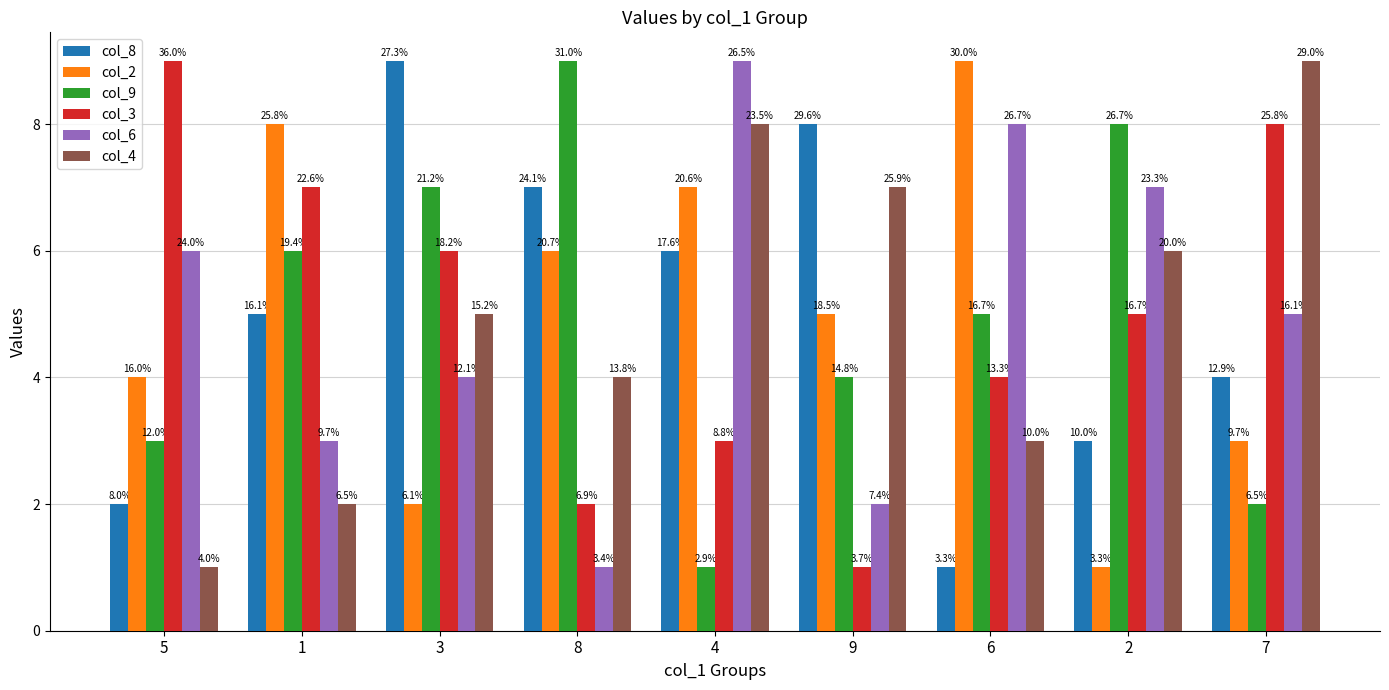

At which label does col_4 first exceed 5?

4